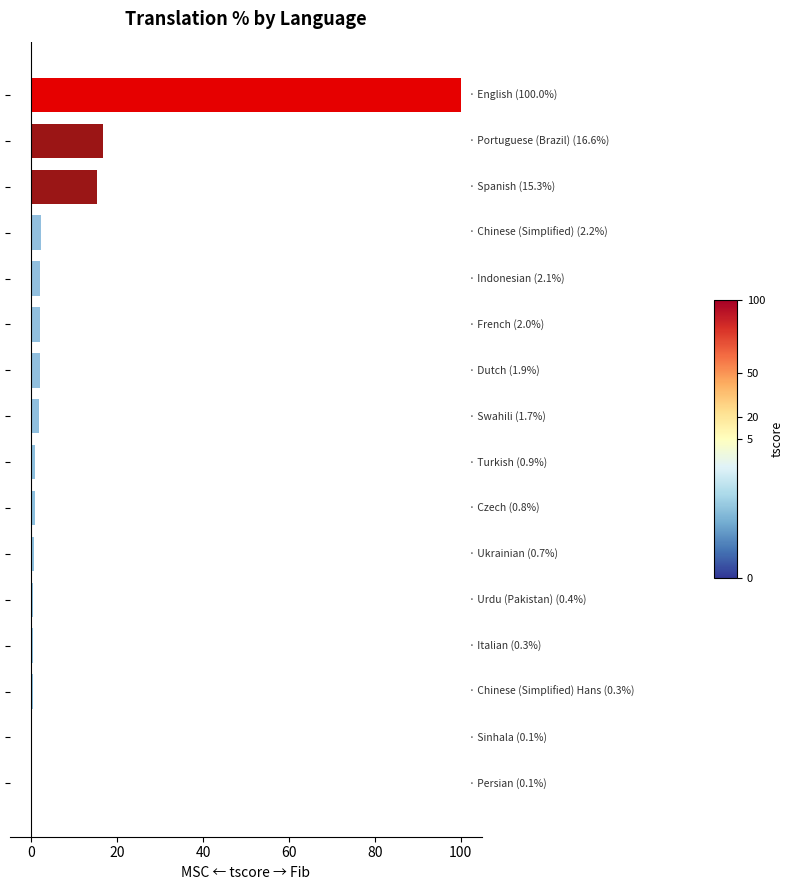

What is the sum of all values?

145.4